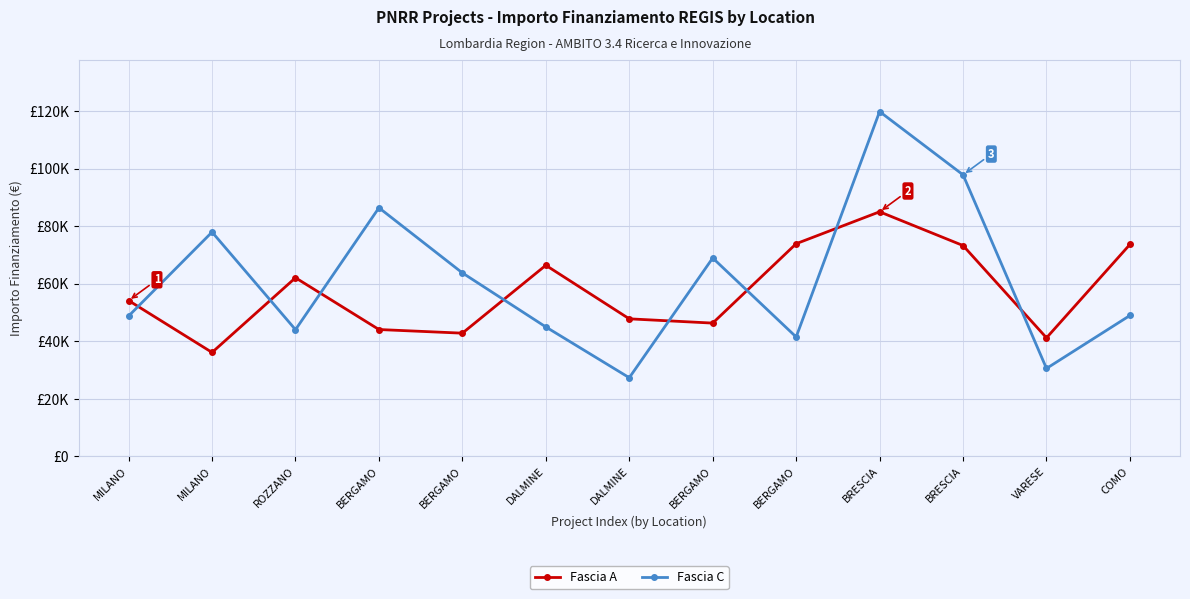

What is the approximate value of Fascia C at ROZZANO?

44036.1